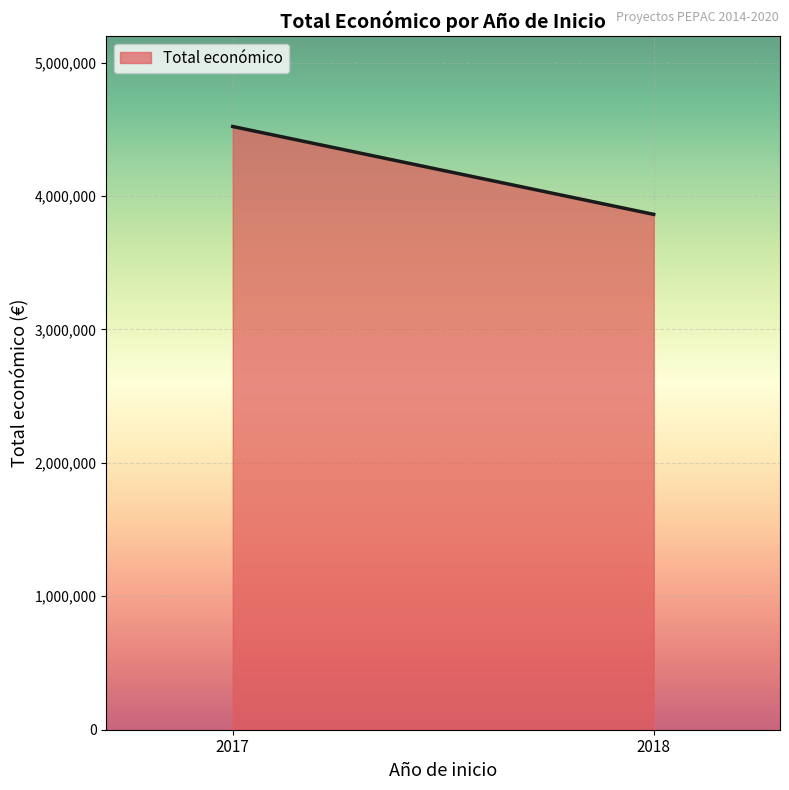

What is the average value?

4191444